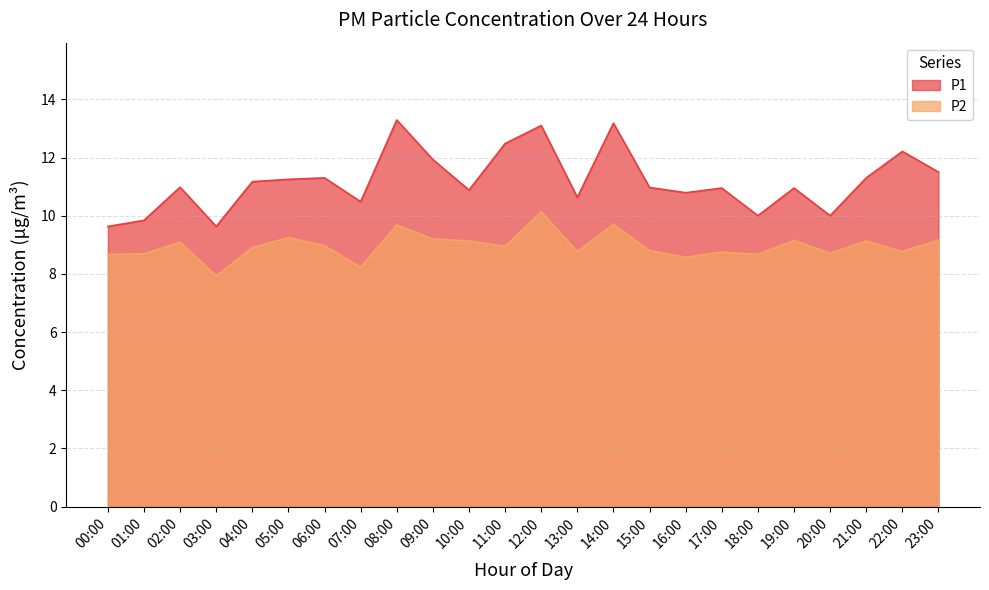

What value does the P2 series have at 04:00?

8.9